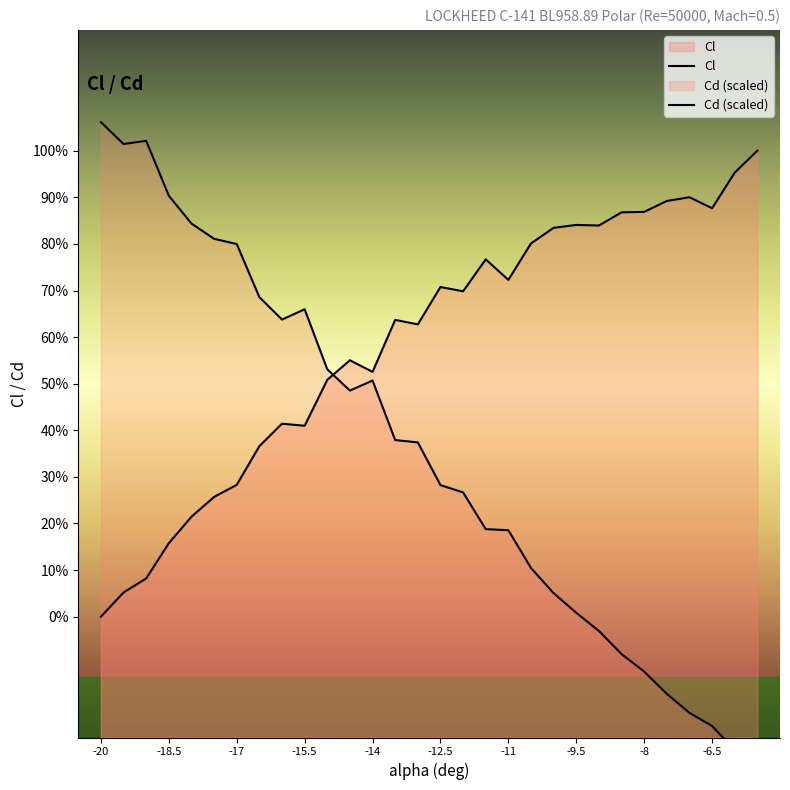

After their last crossing, which series has the higher values: Cd or Cl?

Cl